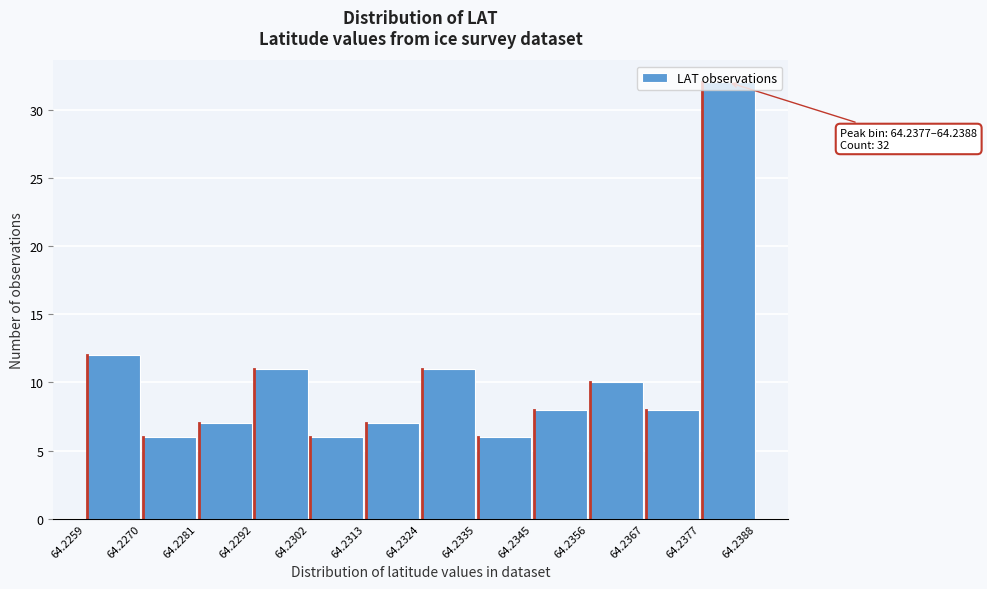

Which range on the x-axis has the tallest bar?

64.2377 to 64.2388